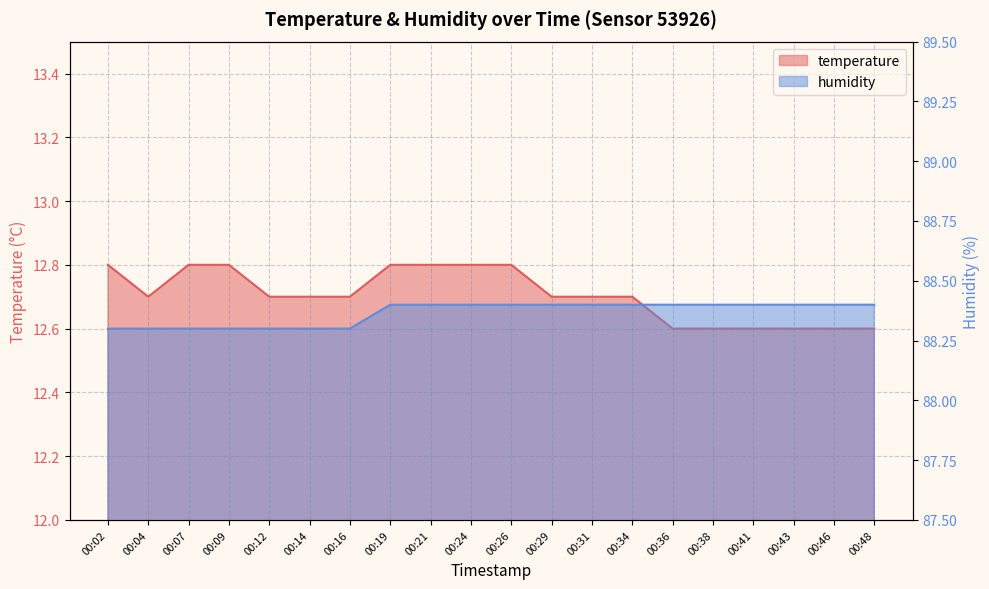

Between 00:02 and 00:43, which series saw the biggest shift?

temperature